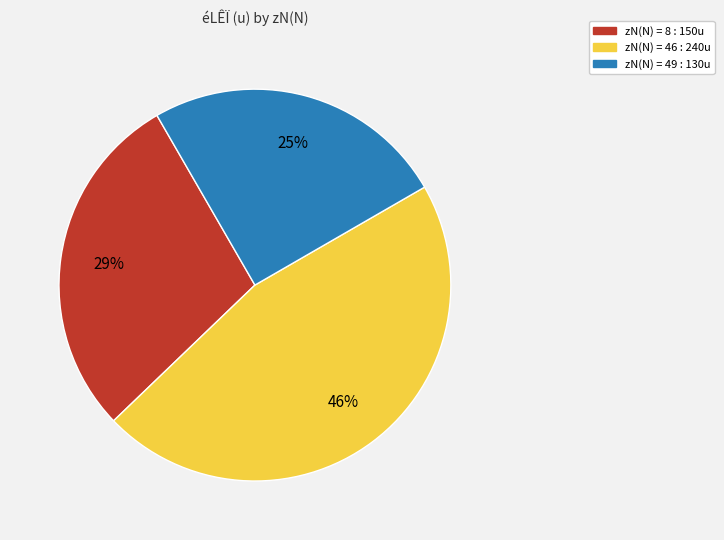

To the nearest percent, what is the difference between the largest and smallest slice percentages?

21%